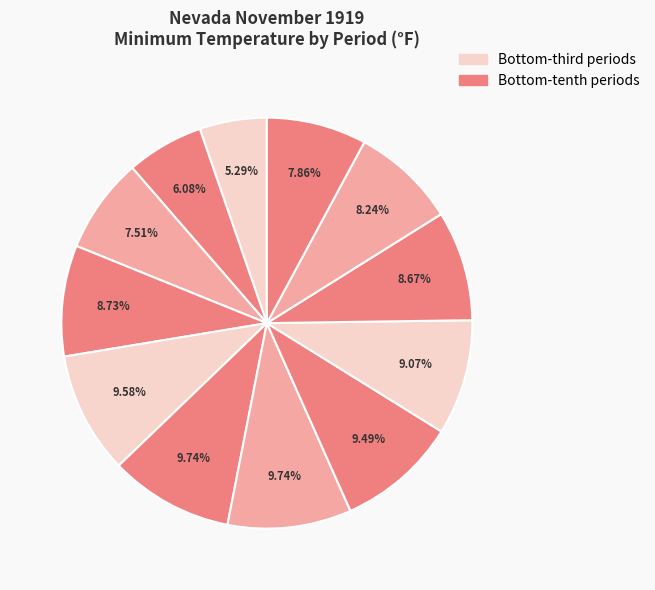

How many segments does this pie chart have?

12